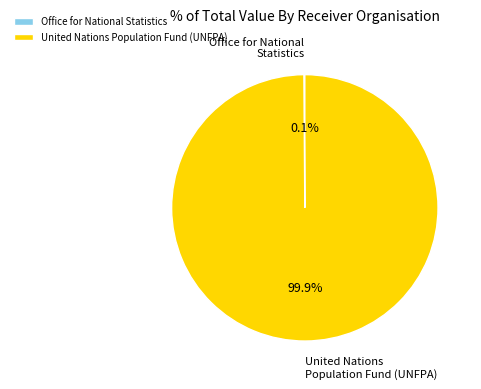

To the nearest percent, what portion does United Nations Population Fund (UNFPA) represent?

100%